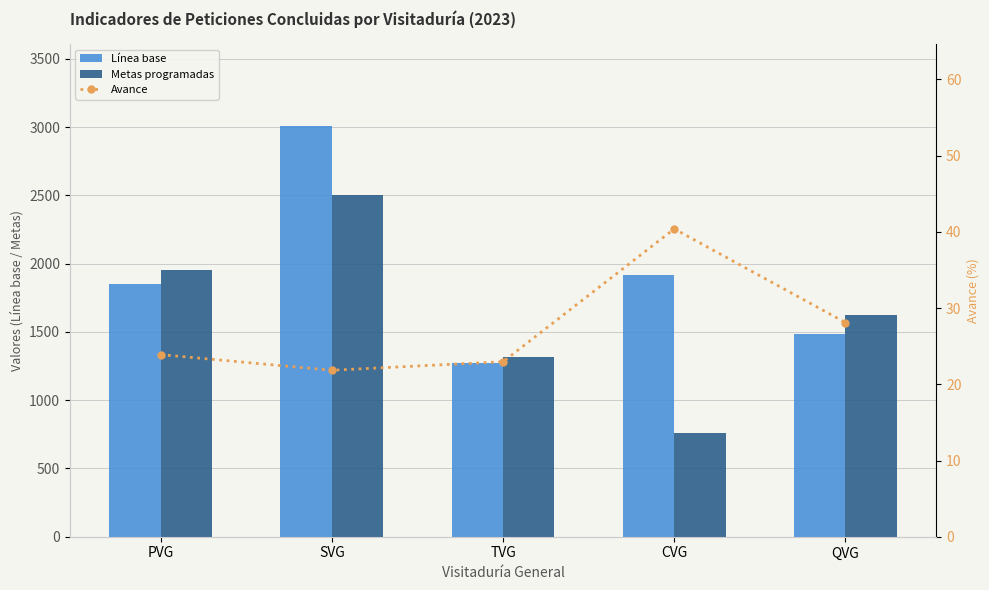

True or false: Avance has a value of 40.4 at CVG.

True